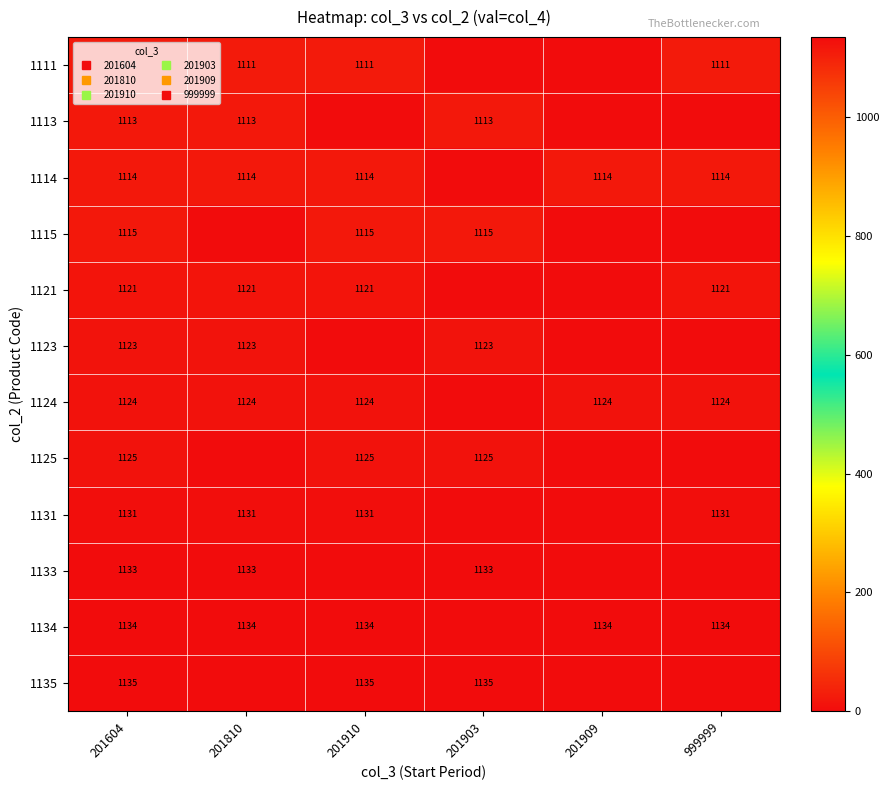

At 201810, list the series in order from largest to smallest.

1134, 1133, 1131, 1124, 1123, 1121, 1114, 1113, 1111, 1115, 1125, 1135